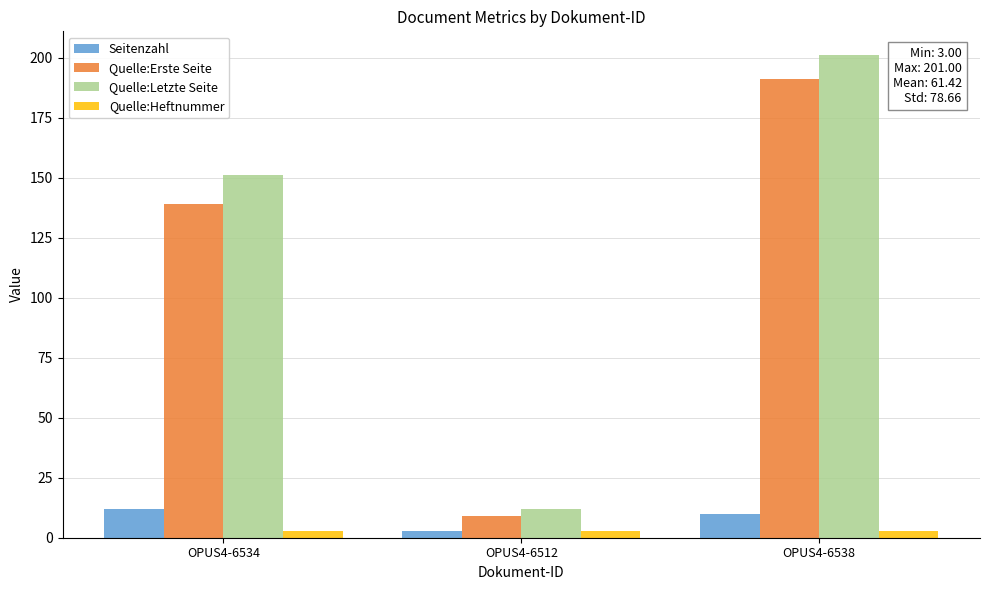

Count the number of data series in this chart.

4